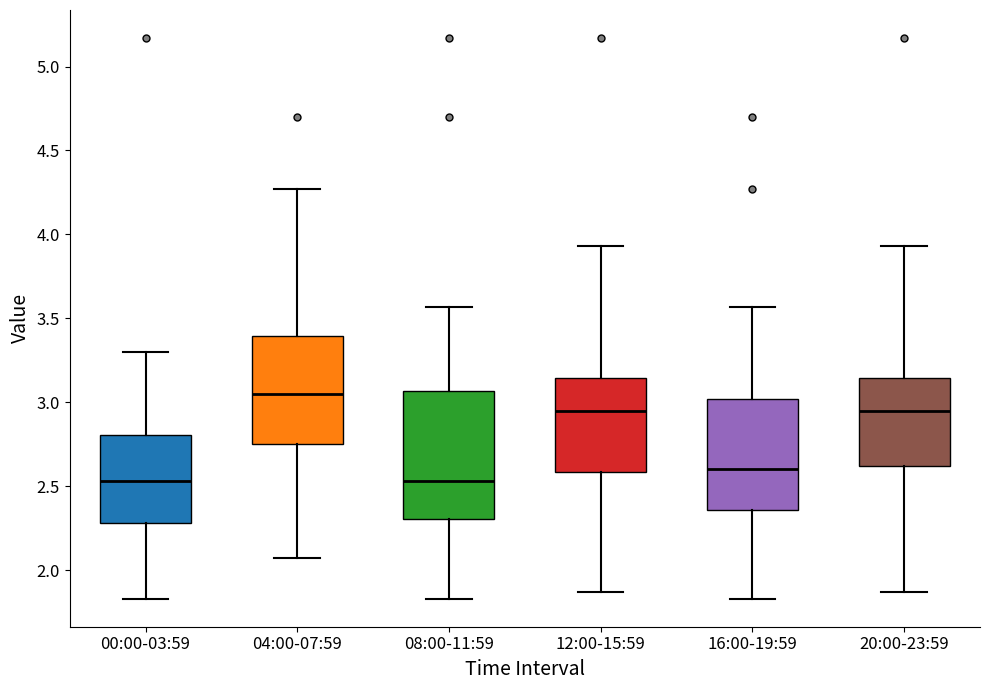

Reading left to right, read every box against the y-axis: the position of its median line, the range the box covers, and the ends of its whiskers. The values are not printed on the chart, so give them approximately, as read against the axis.

00:00-03:59: median 2.55, box 2.30 to 2.80, whiskers 1.85 to 3.30
04:00-07:59: median 3.05, box 2.75 to 3.40, whiskers 2.05 to 4.25
08:00-11:59: median 2.55, box 2.30 to 3.05, whiskers 1.85 to 3.55
12:00-15:59: median 2.95, box 2.60 to 3.15, whiskers 1.85 to 3.95
16:00-19:59: median 2.60, box 2.35 to 3.00, whiskers 1.85 to 3.55
20:00-23:59: median 2.95, box 2.60 to 3.15, whiskers 1.85 to 3.95